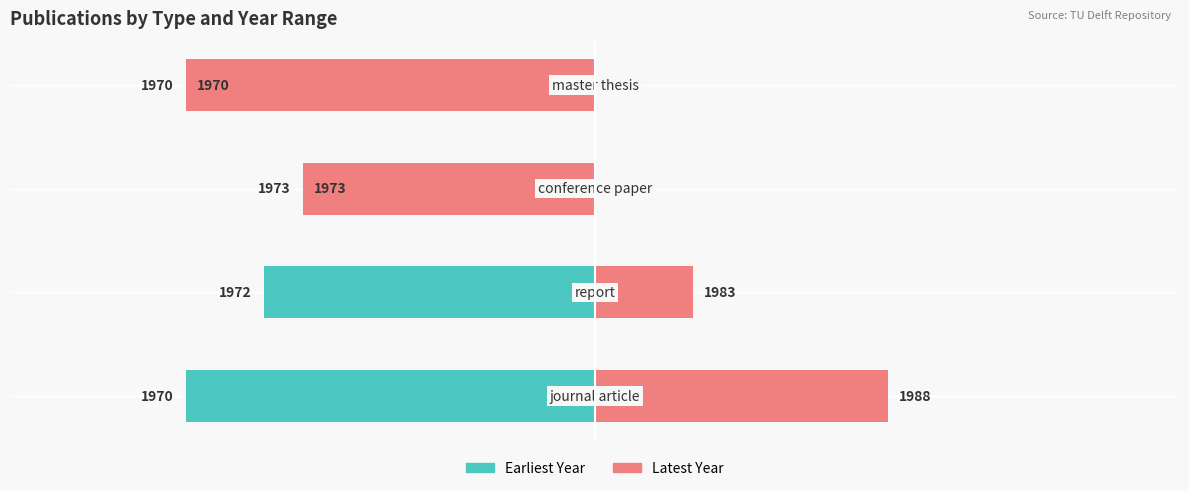

Which series changed the most between 1 and 3?

Latest Year